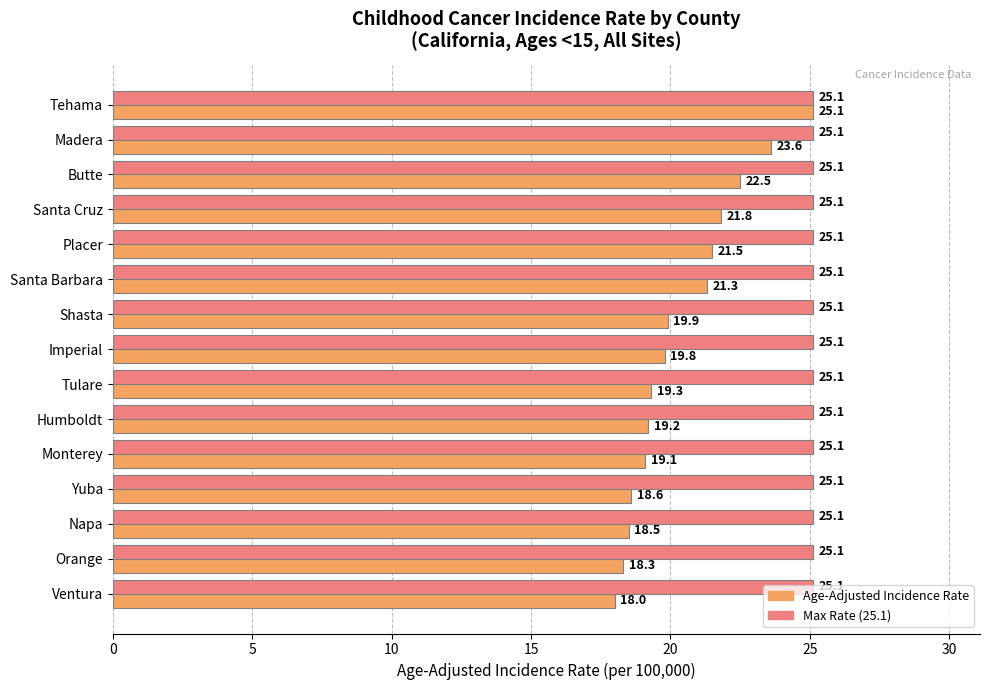

At which category is the sum across all series the highest?

Tehama